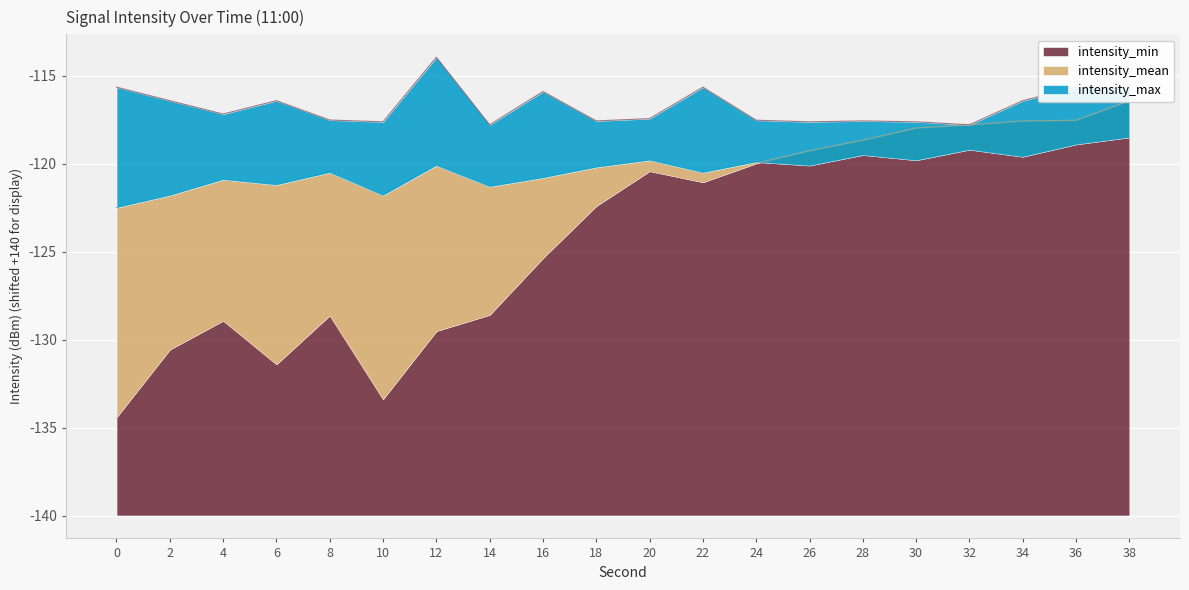

Which series changed the most between 22 and 24?

intensity_max